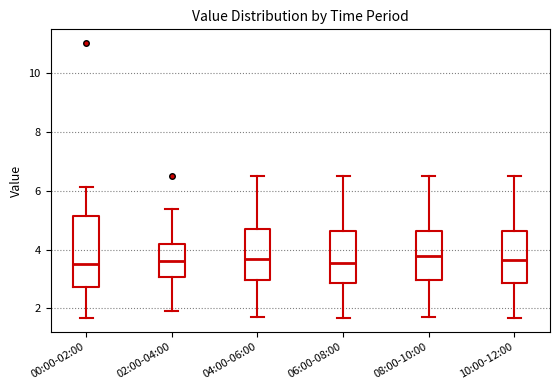

Reading left to right, read every box against the y-axis: the position of its median line, the range the box covers, and the ends of its whiskers. The values are not printed on the chart, so give them approximately, as read against the axis.

00:00-02:00: median 3.6, box 2.8 to 5.2, whiskers 1.6 to 6.2
02:00-04:00: median 3.6, box 3.0 to 4.2, whiskers 2.0 to 5.4
04:00-06:00: median 3.6, box 3.0 to 4.6, whiskers 1.8 to 6.6
06:00-08:00: median 3.6, box 2.8 to 4.6, whiskers 1.6 to 6.6
08:00-10:00: median 3.8, box 3.0 to 4.6, whiskers 1.8 to 6.6
10:00-12:00: median 3.6, box 2.8 to 4.6, whiskers 1.6 to 6.6